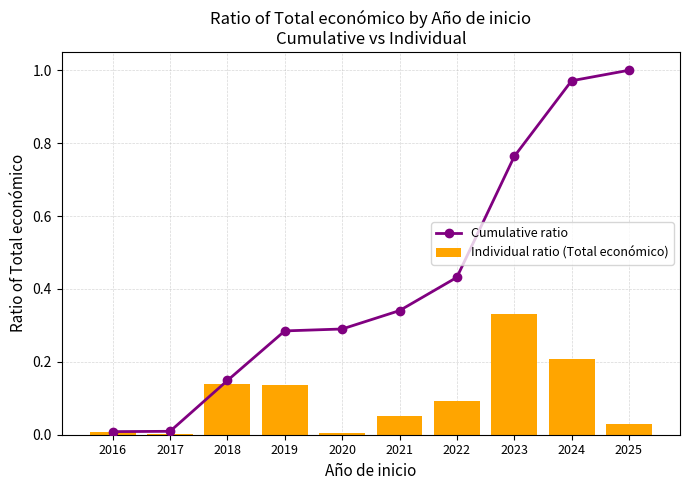

List the series in order of their overall mean, highest first.

Cumulative ratio, Individual ratio (Total económico)